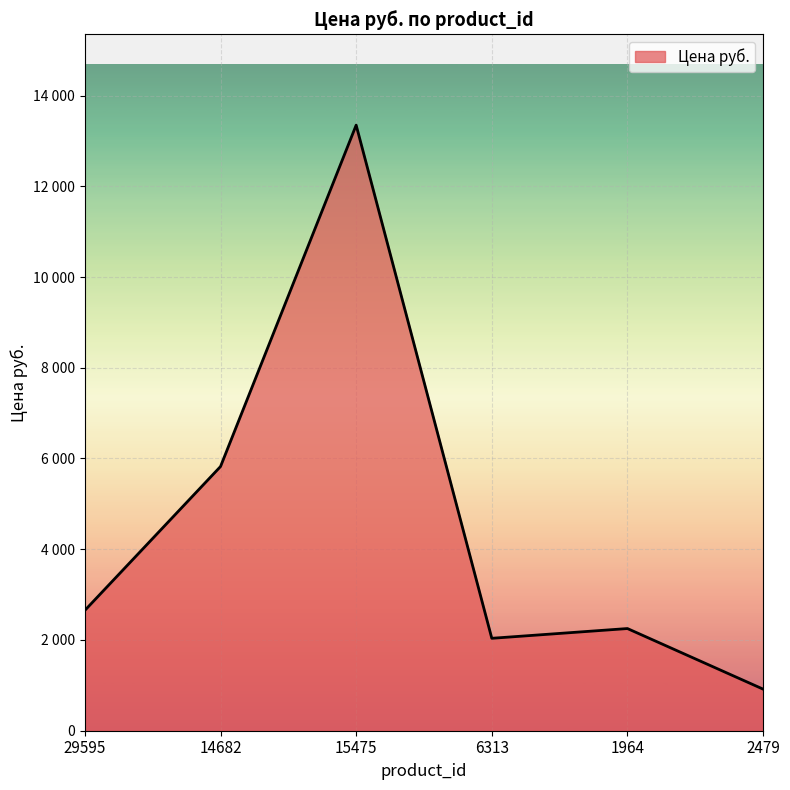

Does the chart have visible grid lines?

Yes